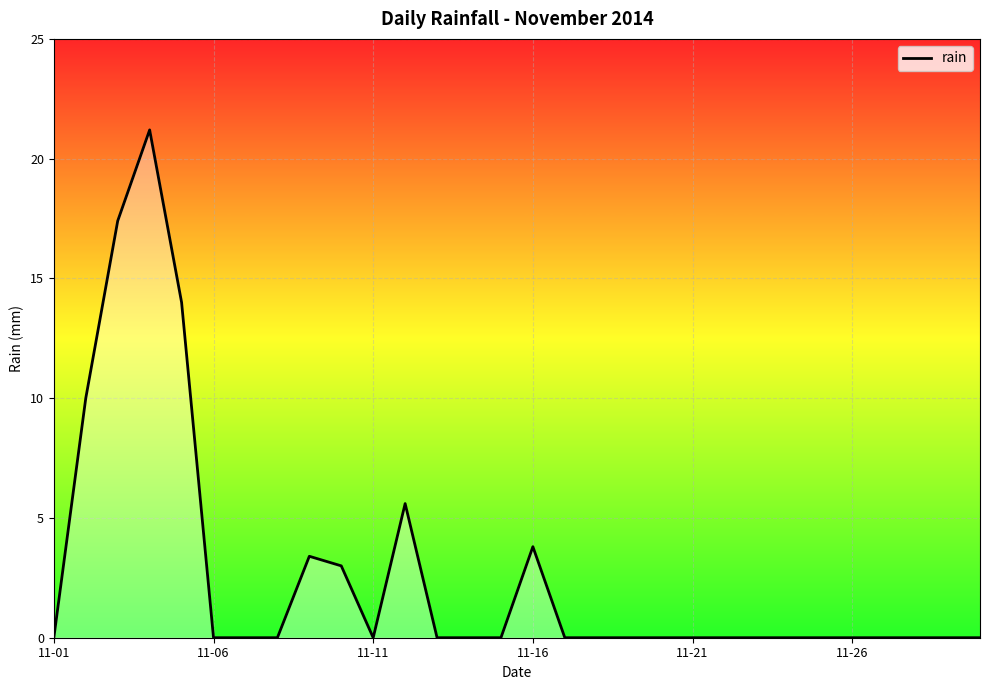

What is the maximum value shown in the chart?

21.2